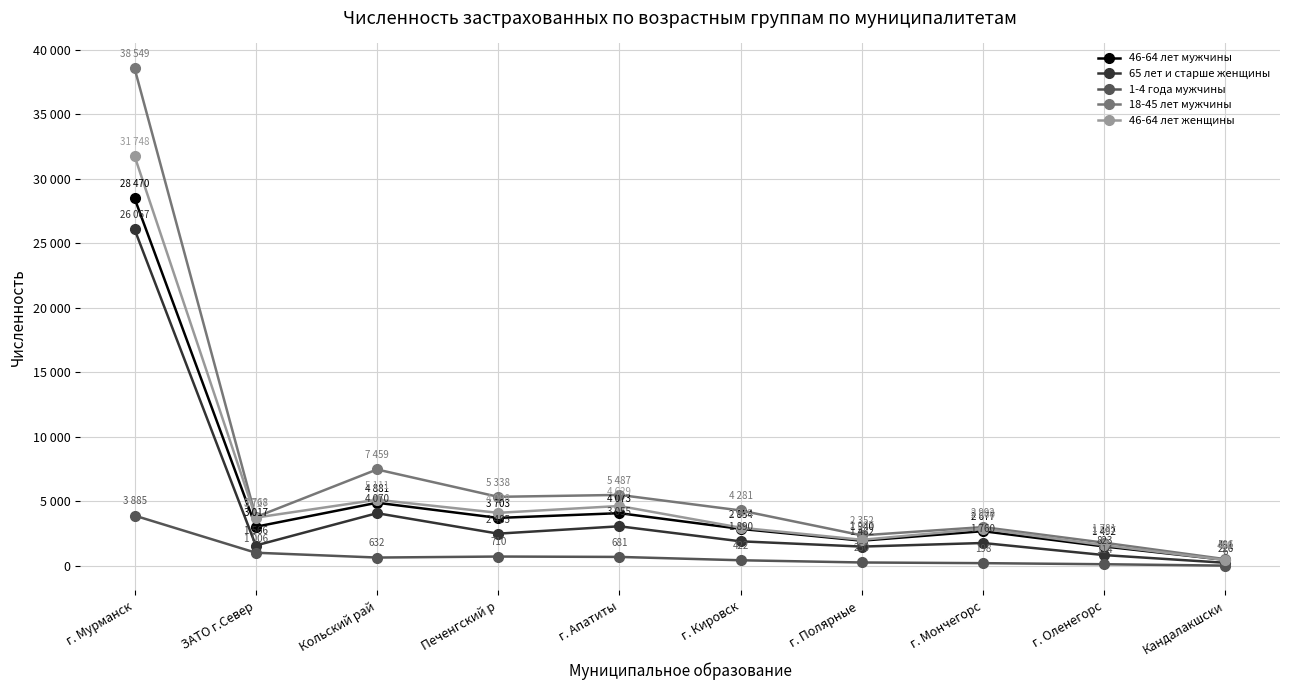

Does the chart have visible grid lines?

Yes